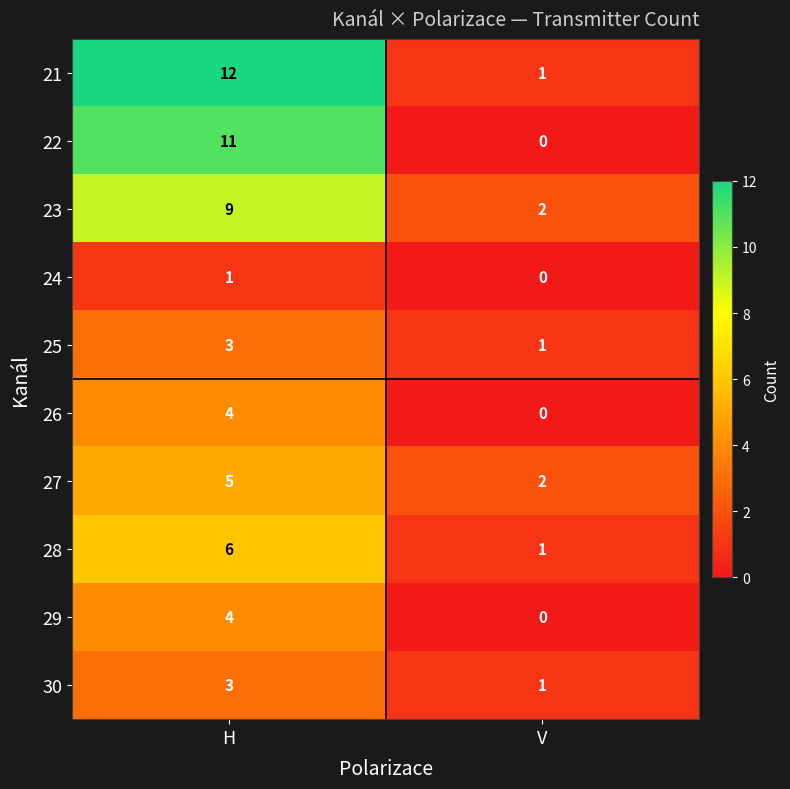

Which category has the highest value in the 25 series?

H